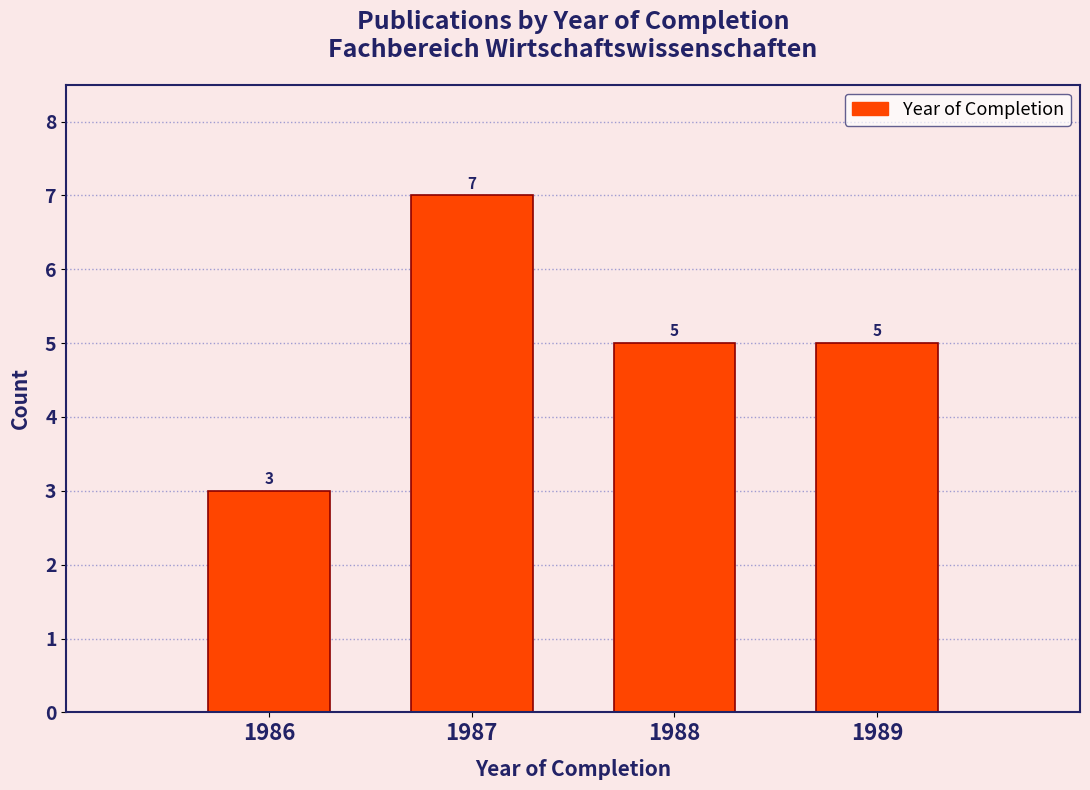

Reading right to left, list all the values displayed in this chart.

5	5	7	3